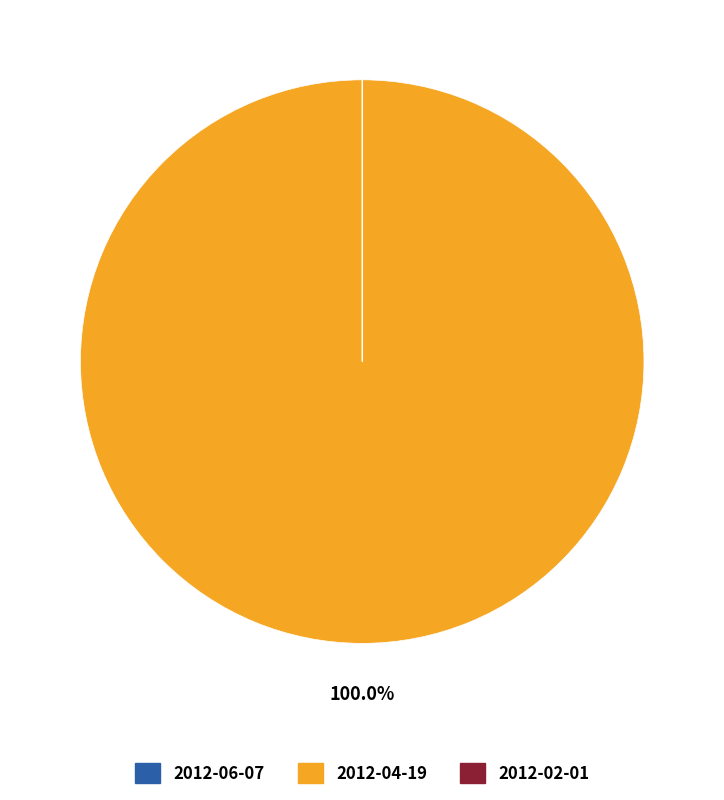

Which category has the biggest portion of the pie?

2012-04-19